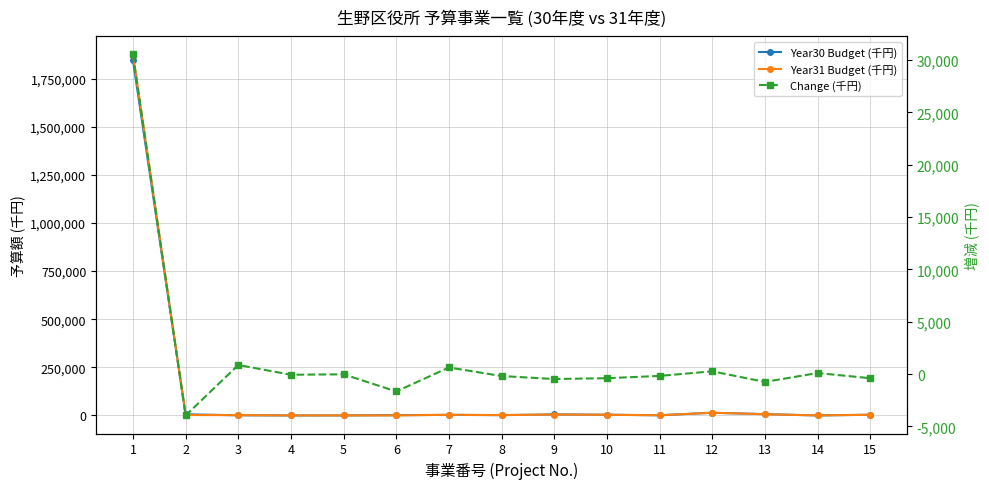

At which category does the chart reach its minimum across all series?

2